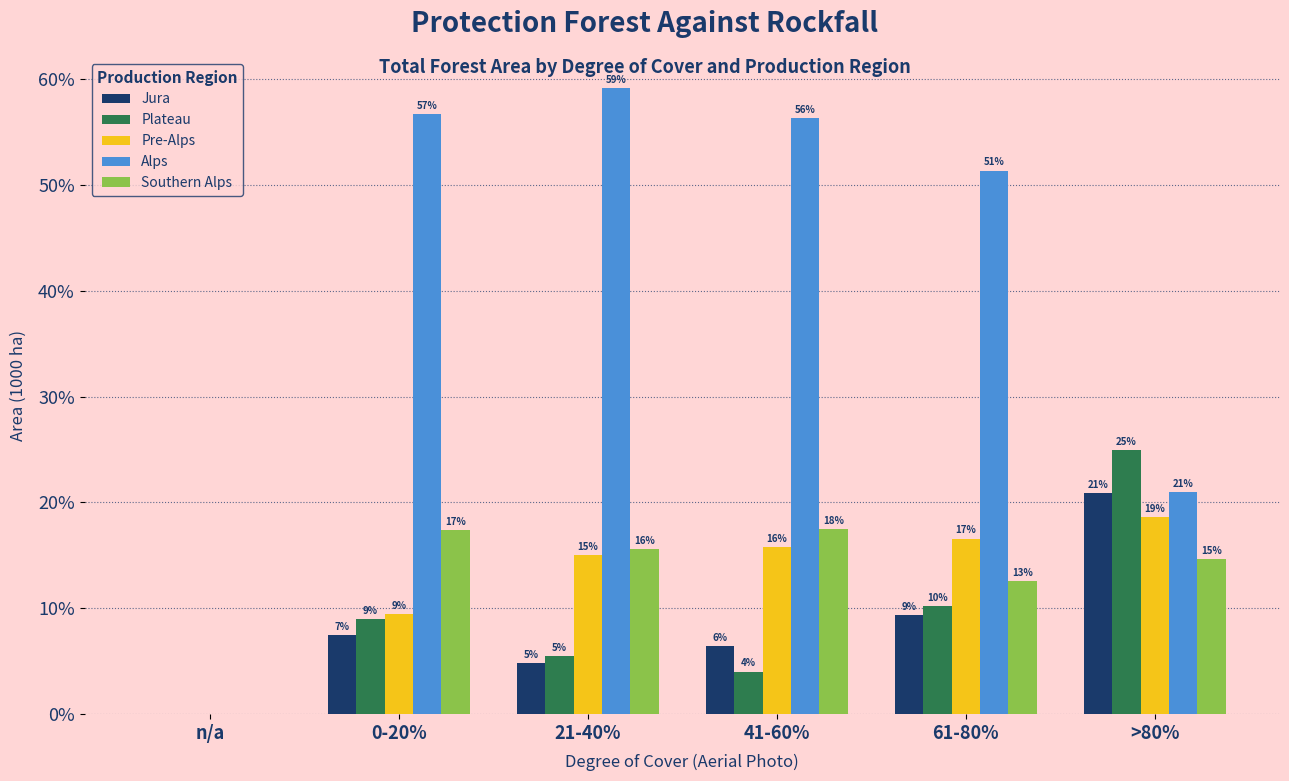

Does the chart contain stacked bars?

No